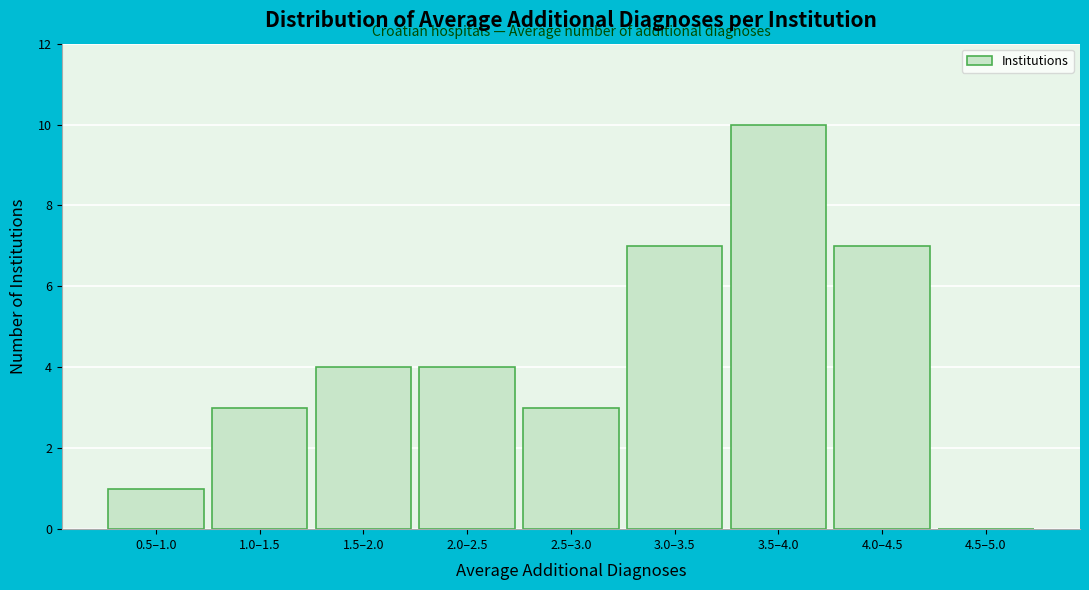

Reading right to left, what are all the values shown in this chart?

4.5–5.0=0	4.0–4.5=7	3.5–4.0=10	3.0–3.5=7	2.5–3.0=3	2.0–2.5=4	1.5–2.0=4	1.0–1.5=3	0.5–1.0=1